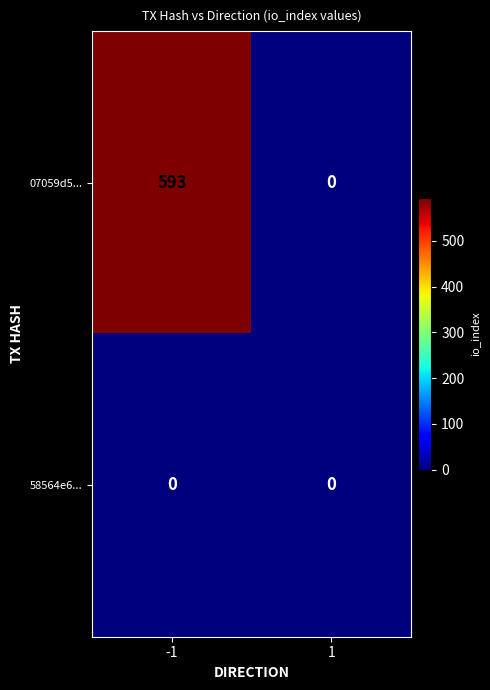

Is it true that 58564e6... equals 0 at 1?

True